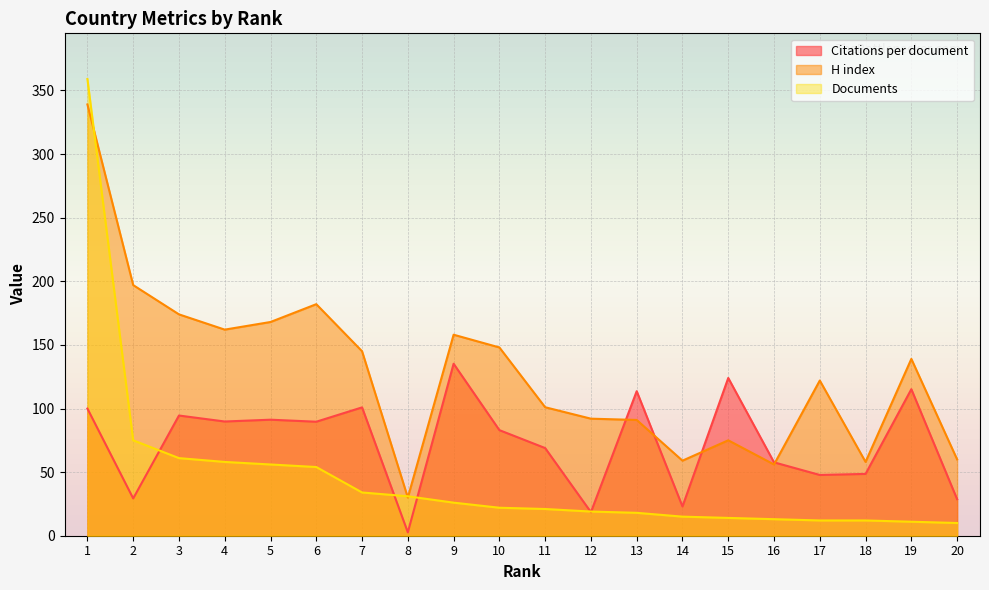

At which label is H index closest to 184?

6